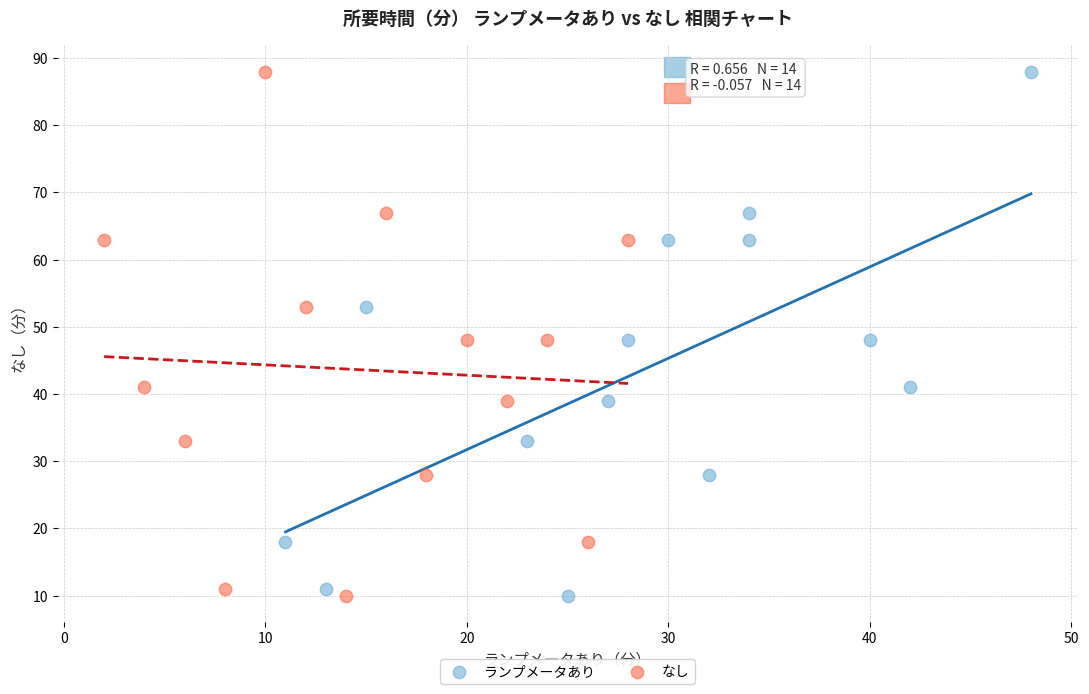

What are all the series names shown in the legend?

ランプメータあり, なし